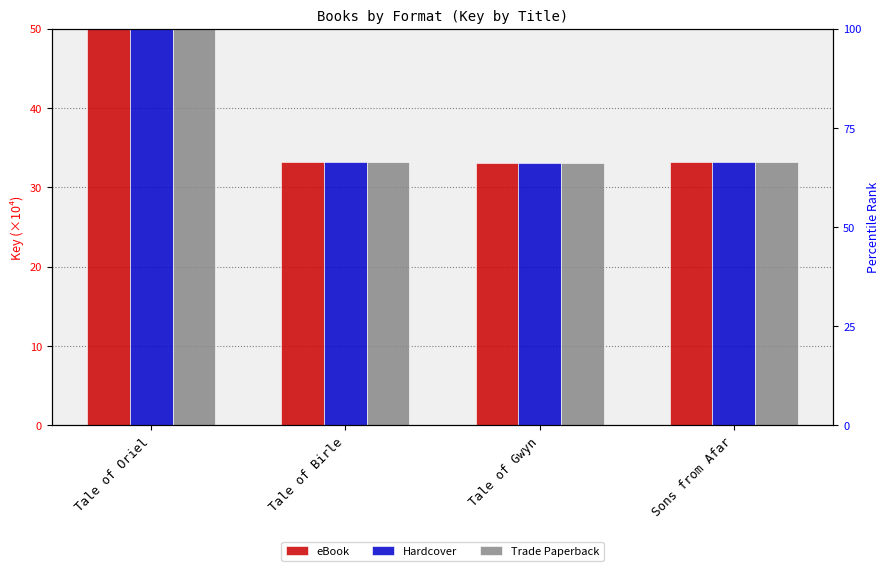

Which category has the highest value in the Hardcover series?

Tale of Oriel